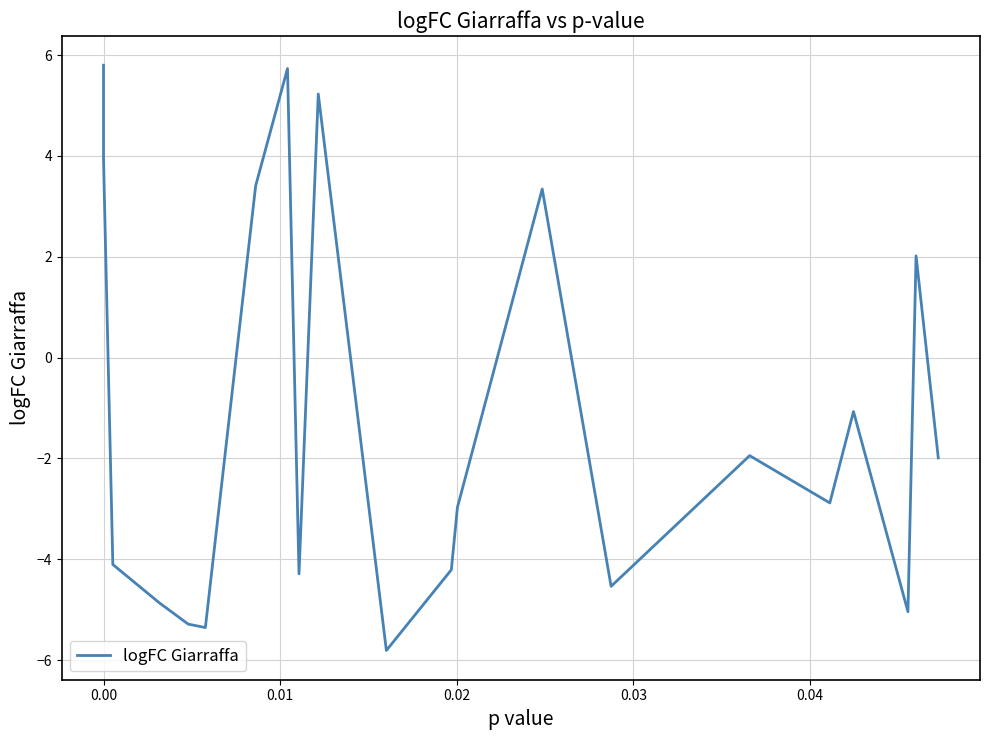

What is the difference between the maximum and minimum values?

11.6